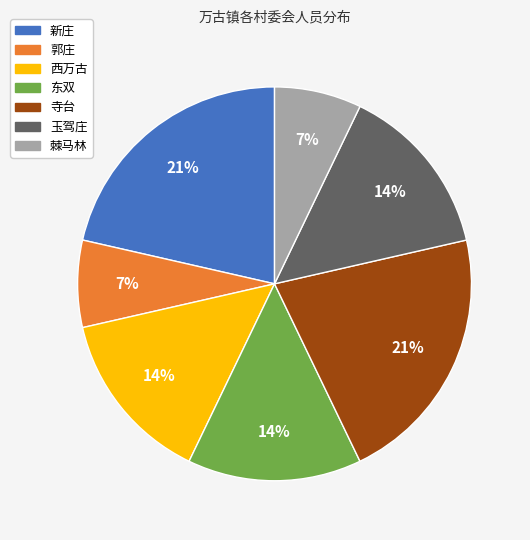

Is it true that 东双 is 23% of the pie?

False